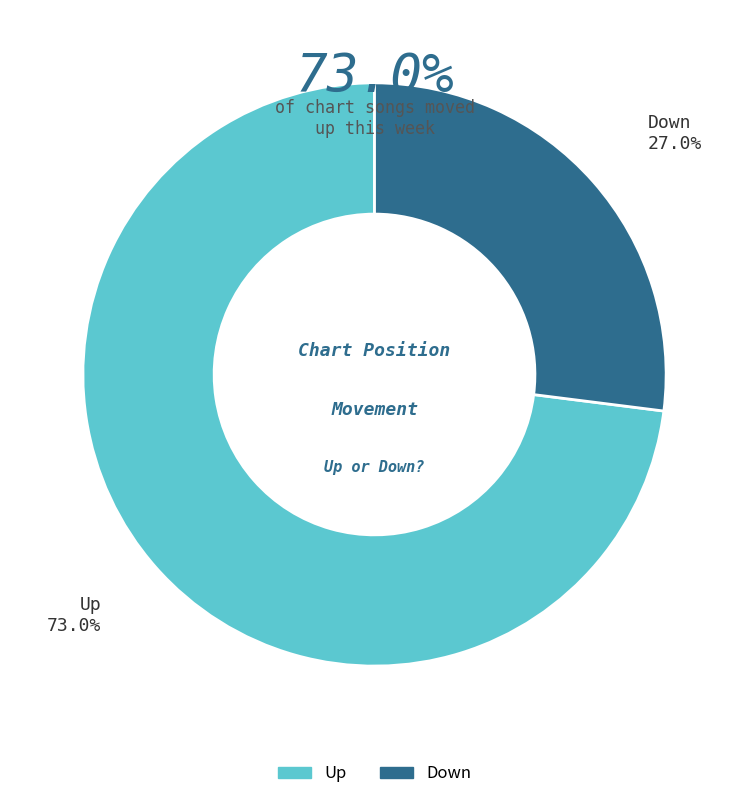

How many slices are in this pie chart?

2